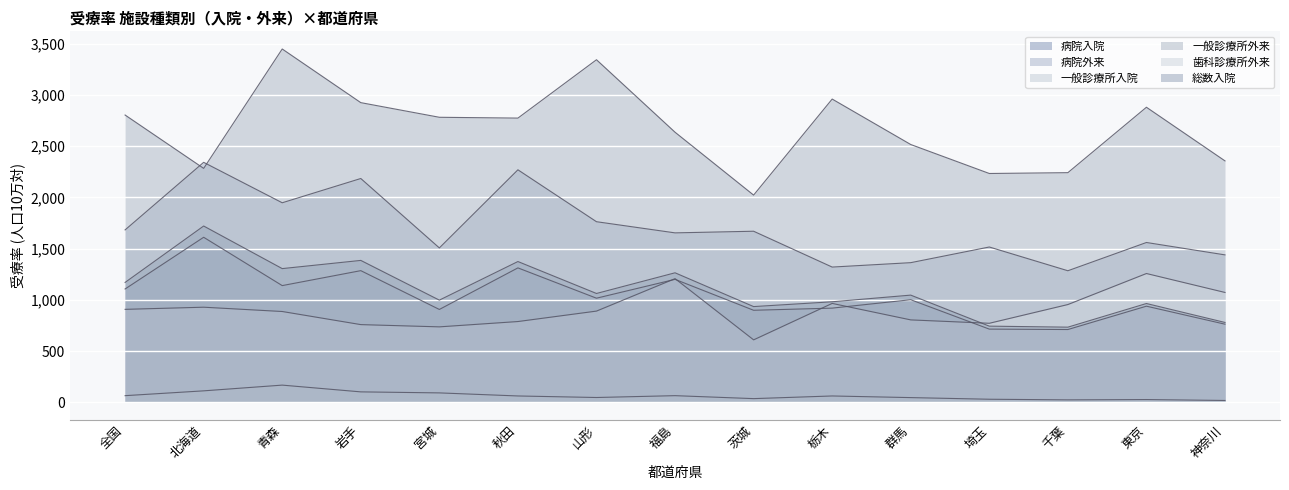

How many lines are shown in the chart?

6